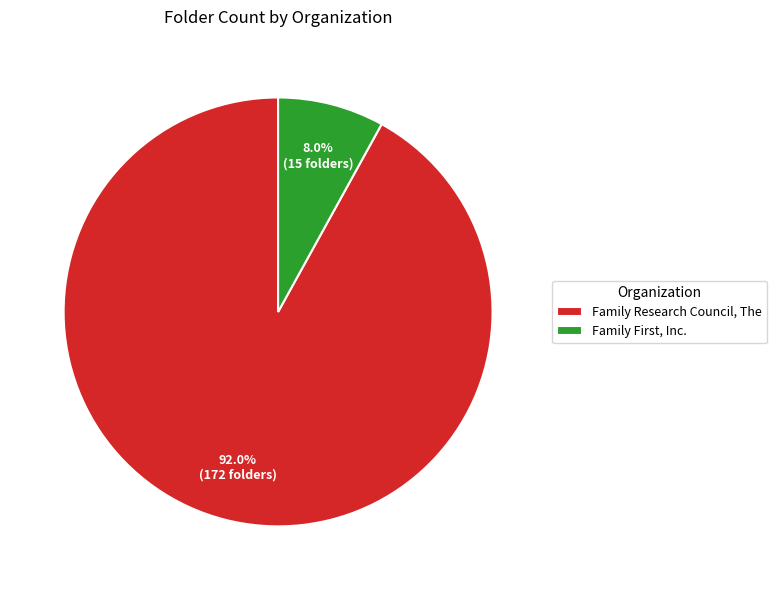

Is there any slice that represents more than half of the pie?

Yes